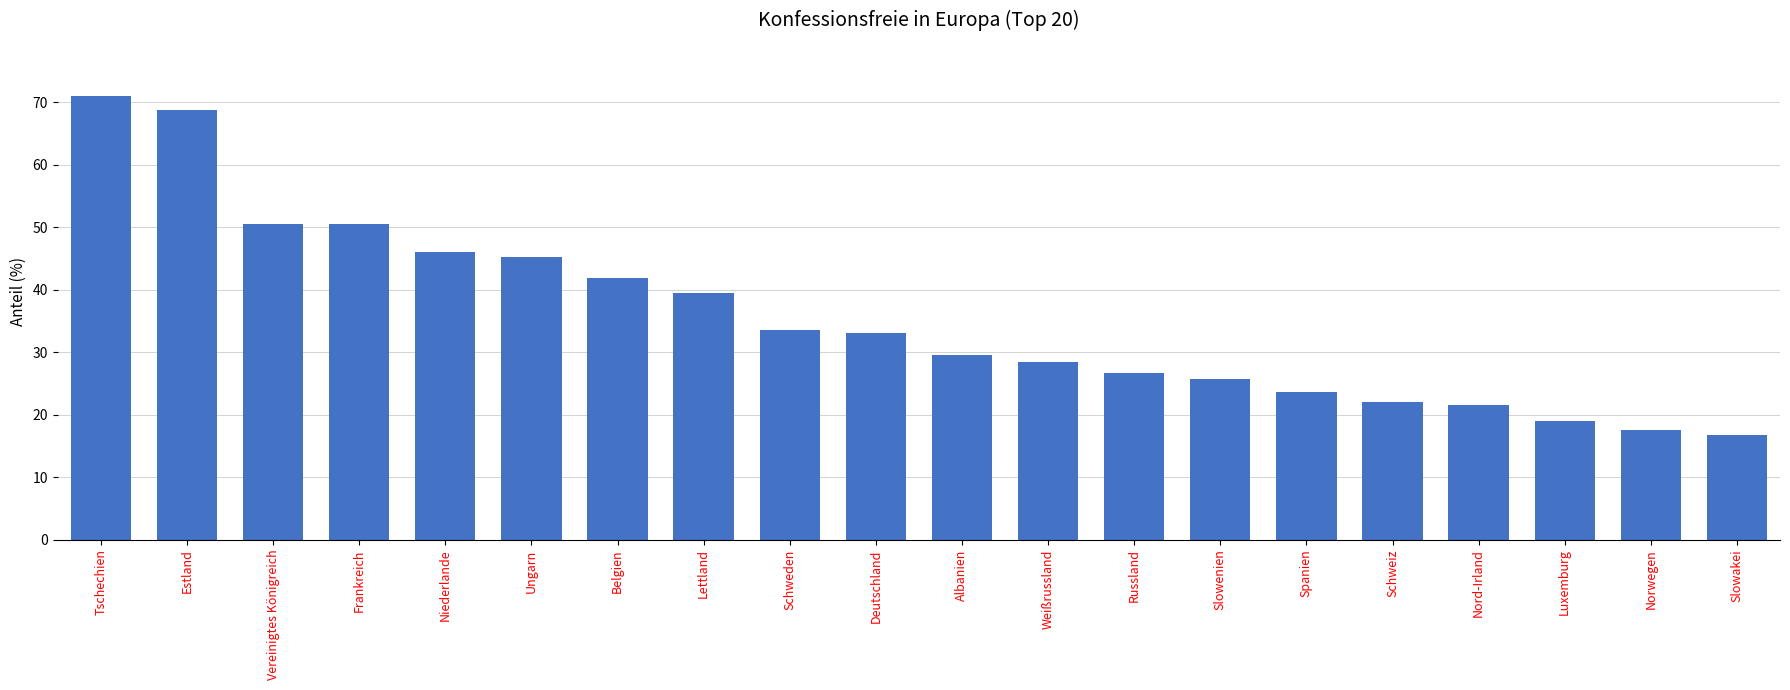

What is the label of the 4th bar from the left?

Frankreich